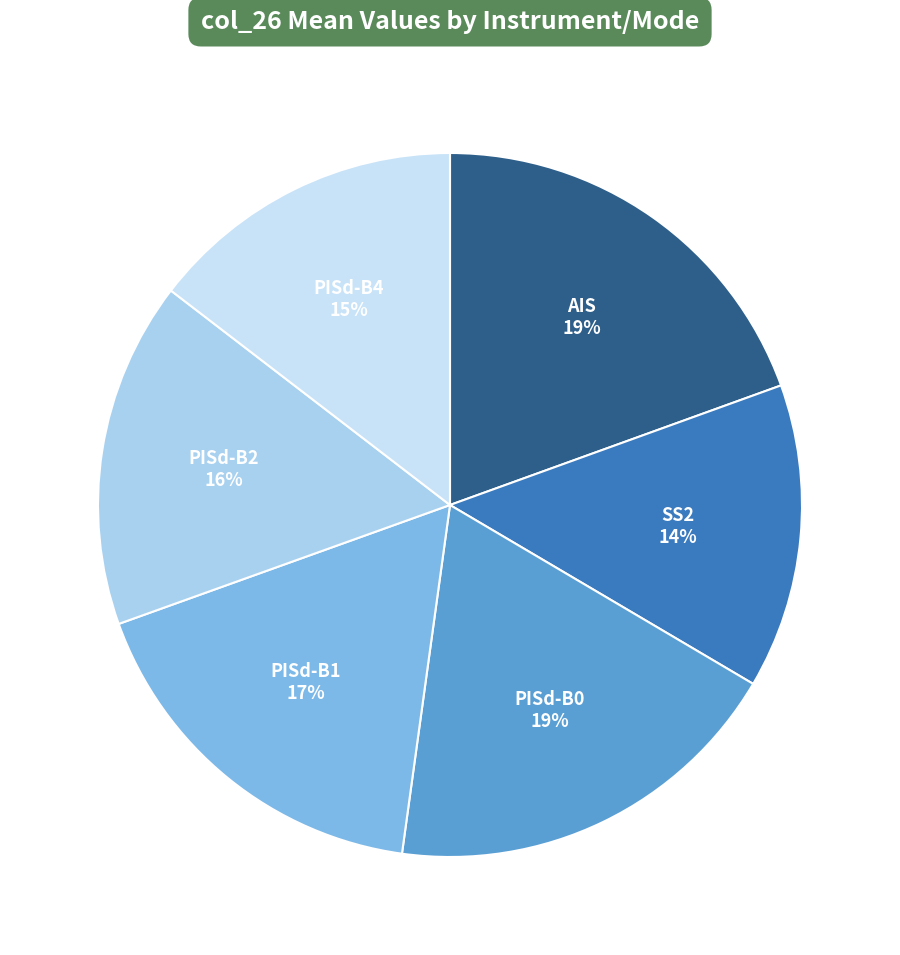

What is the smallest slice in the pie chart?

SS2